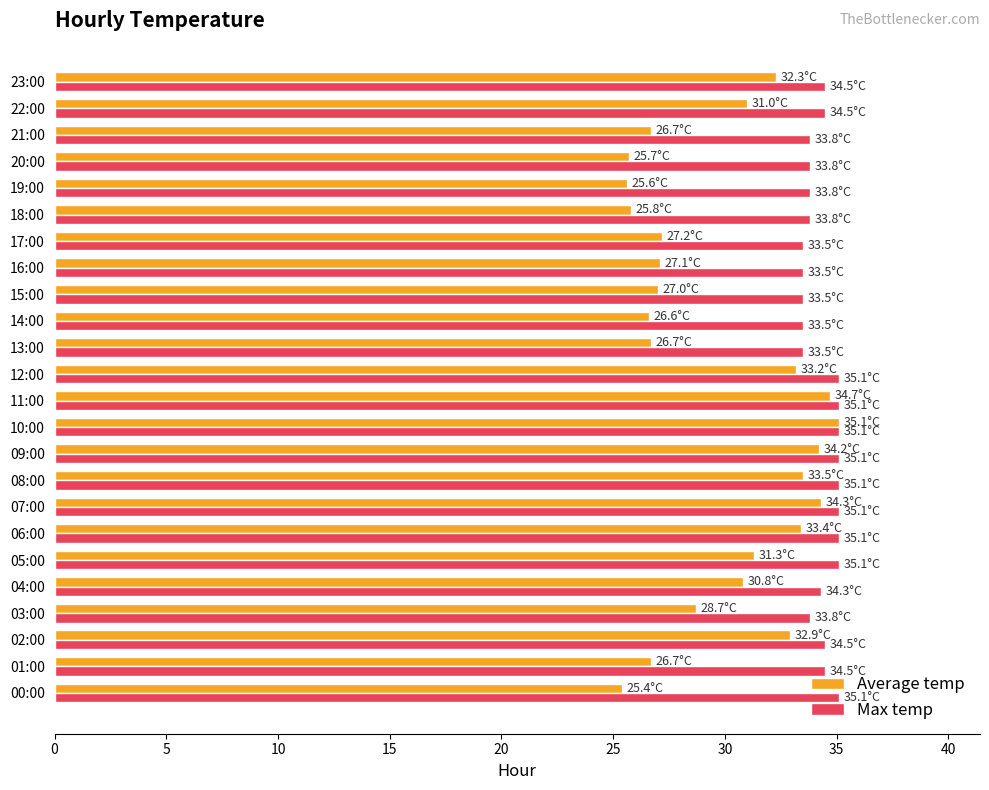

How many distinct data groups are displayed?

2